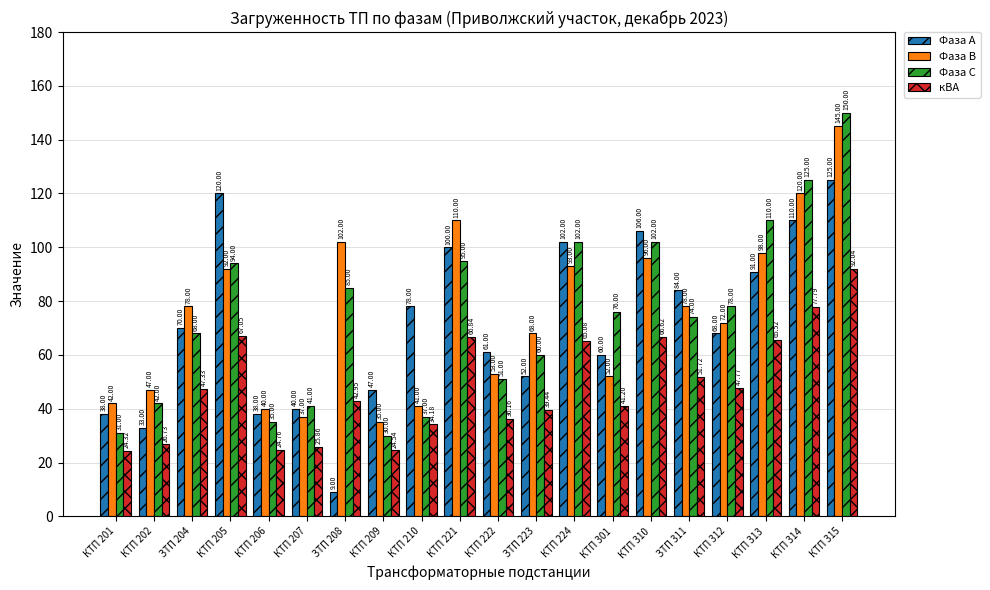

What are all the series names shown in the legend?

Фаза А, Фаза В, Фаза С, кВА